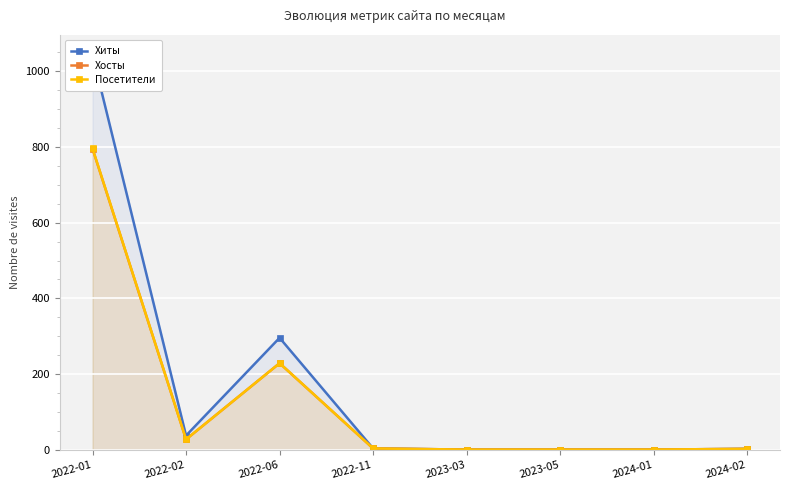

Rank the series by their maximum value, from highest to lowest.

Хиты, Посетители, Хосты